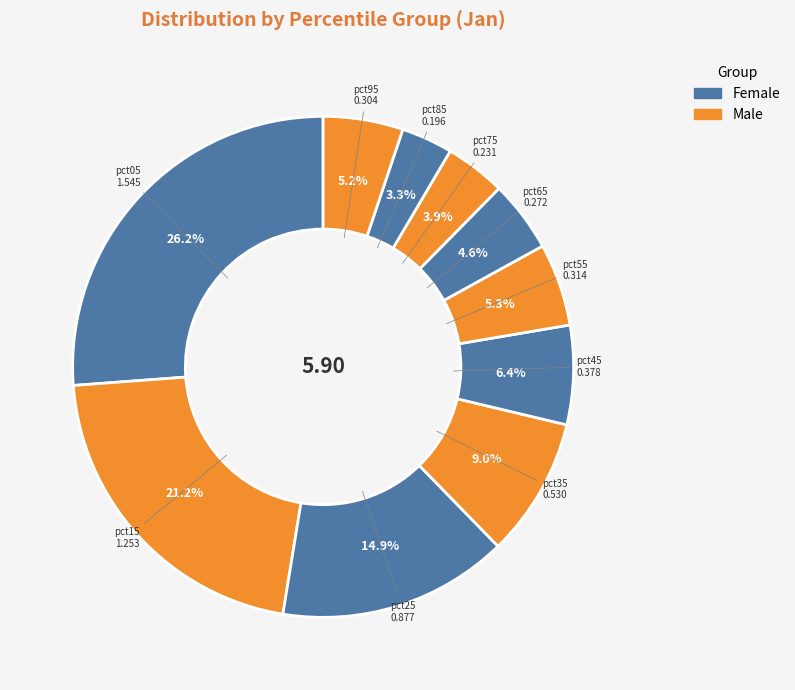

How much of the chart is everything except pct35?

91.0%